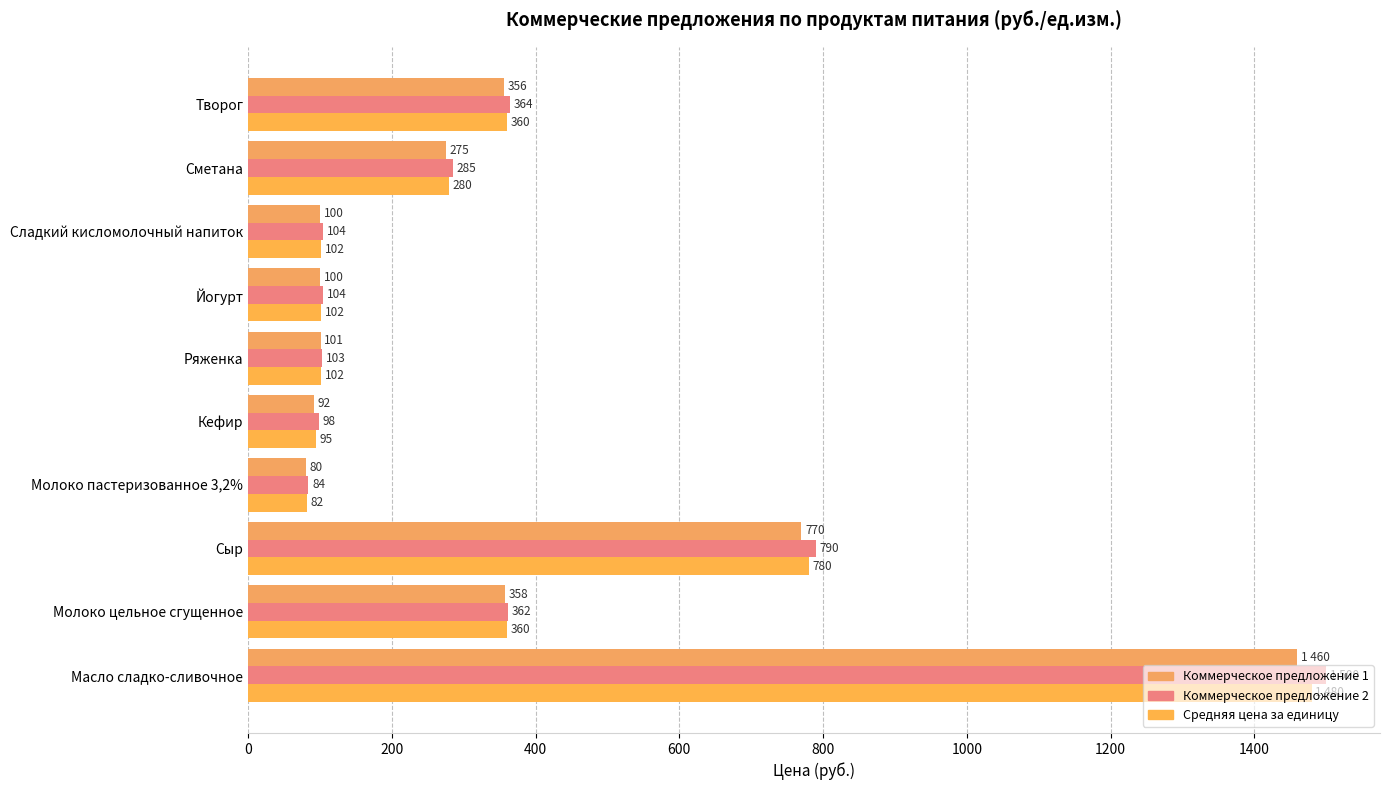

What are all the series names shown in the legend?

Коммерческое предложение 1, Коммерческое предложение 2, Средняя цена за единицу